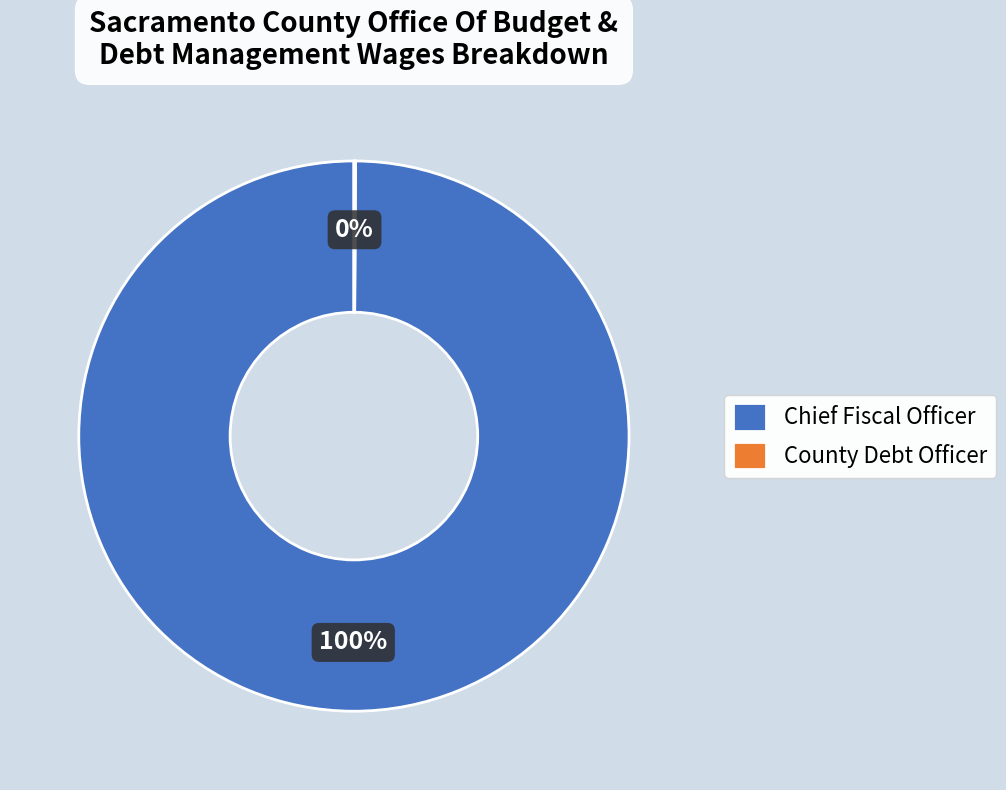

To the nearest percent, what percentage of the pie is Chief Fiscal Officer?

100%